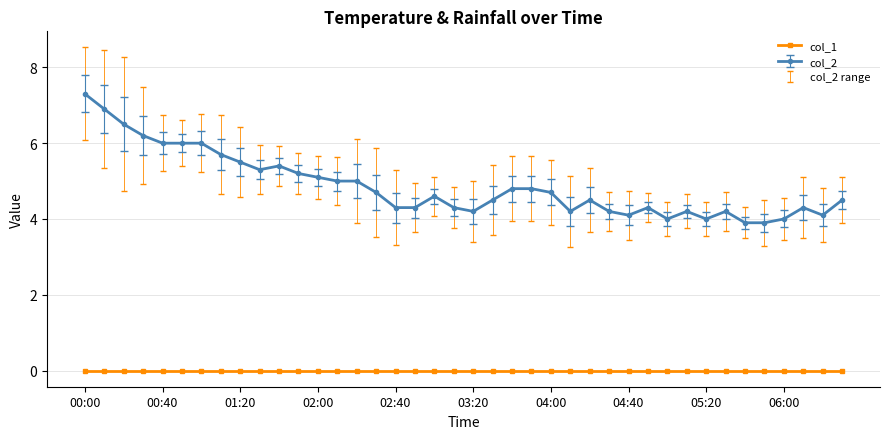

Which series has the widest spread of values?

col_2